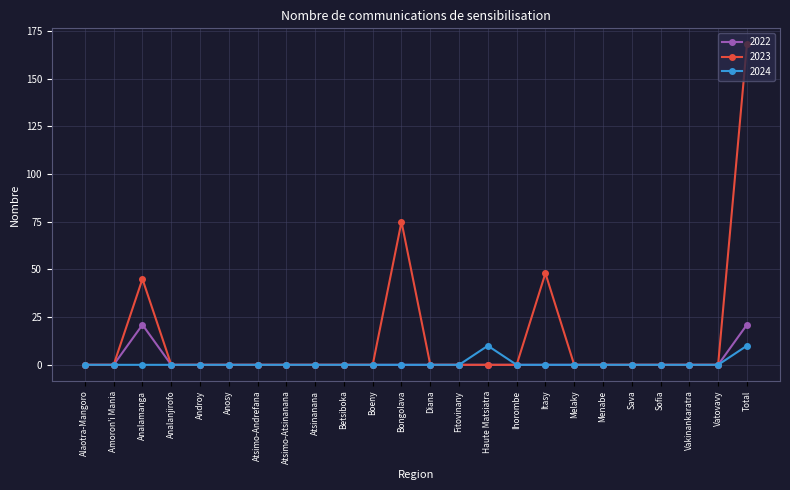

What is the label of the 12th point from the right?

Diana